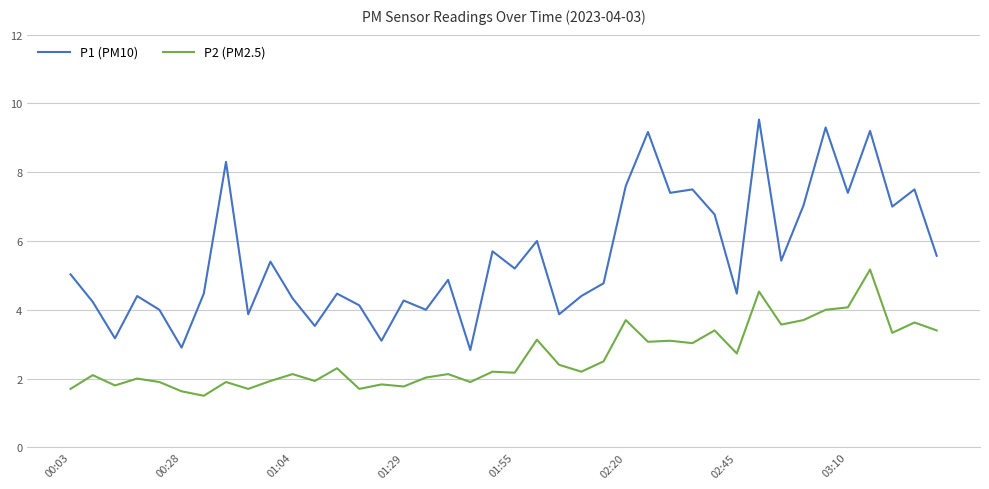

True or false: P1 (PM10) and P2 (PM2.5) intersect in this chart.

False